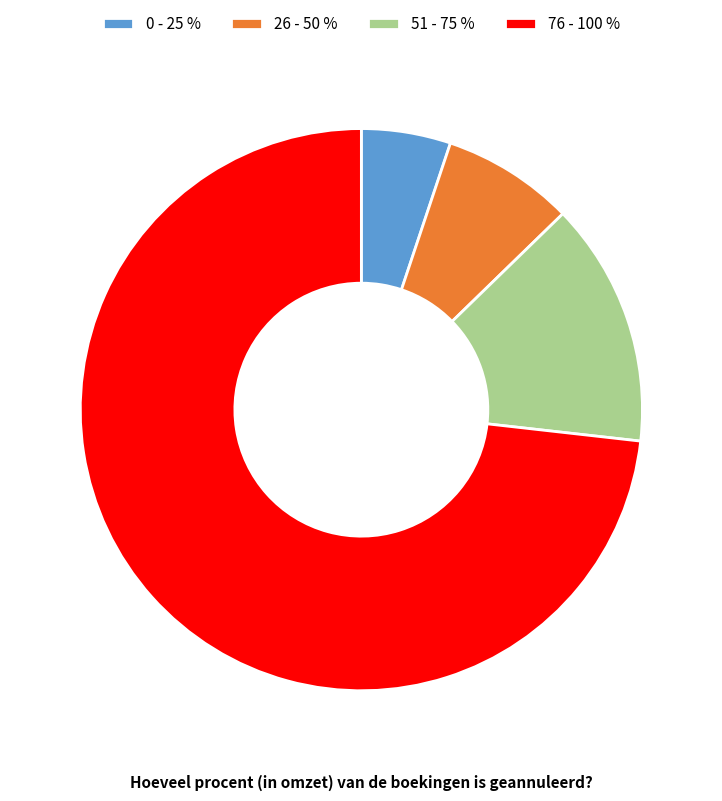

Rank the categories by value from highest to lowest.

76 - 100 %, 51 - 75 %, 26 - 50 %, 0 - 25 %